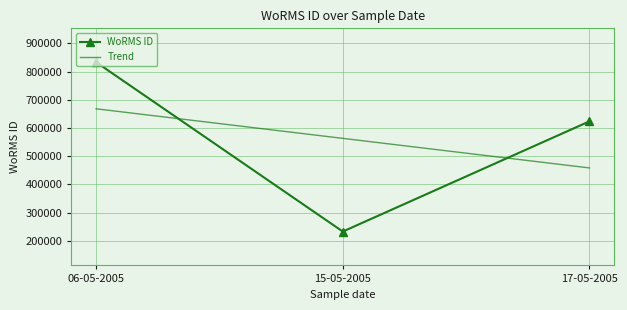

Between 06-05-2005 and 15-05-2005, which is larger?

06-05-2005